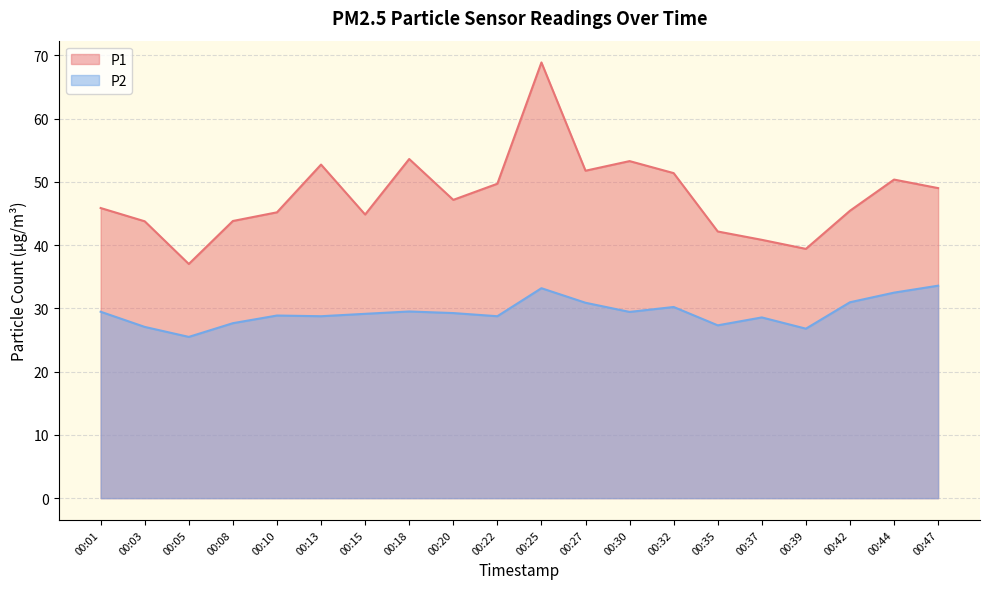

List the labels in order of P1 value, smallest first.

00:05, 00:39, 00:37, 00:35, 00:03, 00:08, 00:15, 00:10, 00:42, 00:01, 00:20, 00:47, 00:22, 00:44, 00:32, 00:27, 00:13, 00:30, 00:18, 00:25